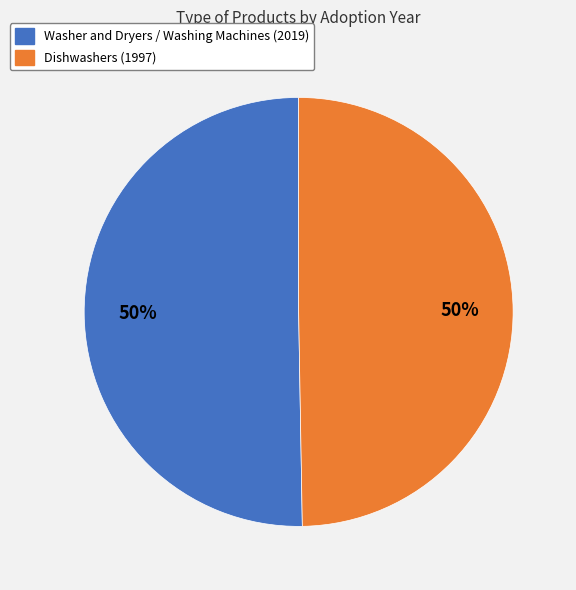

Is it true that Dishwashers (1997) is 38% of the pie?

False